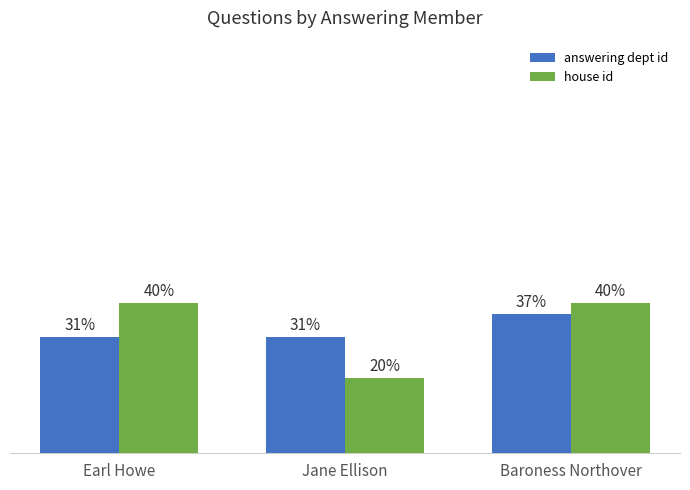

Which series has the largest range (max minus min)?

house id